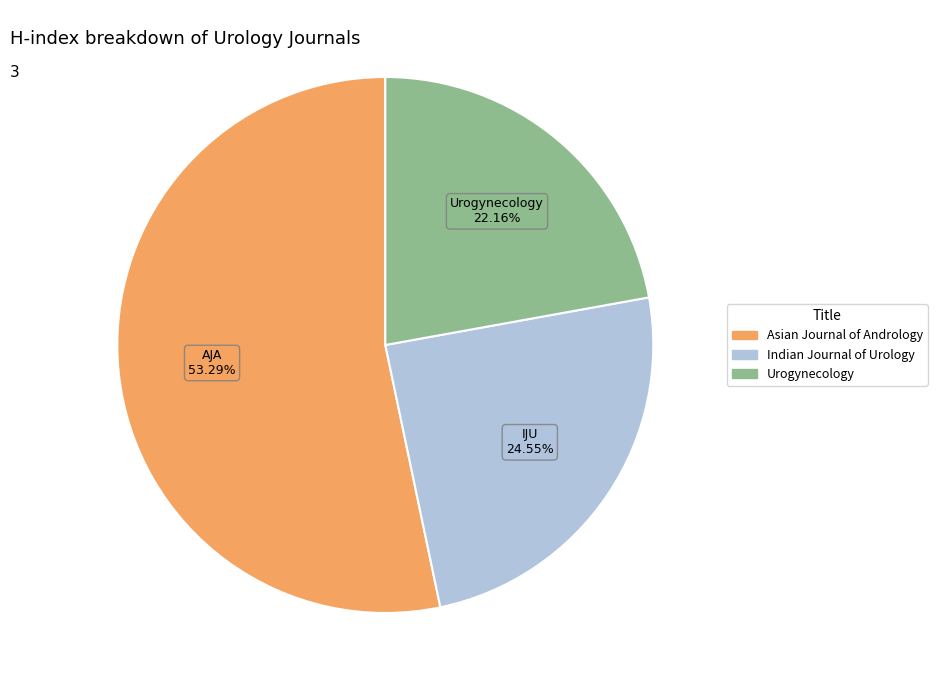

What percentage do Indian Journal of Urology and Asian Journal of Andrology together represent?

77.8%